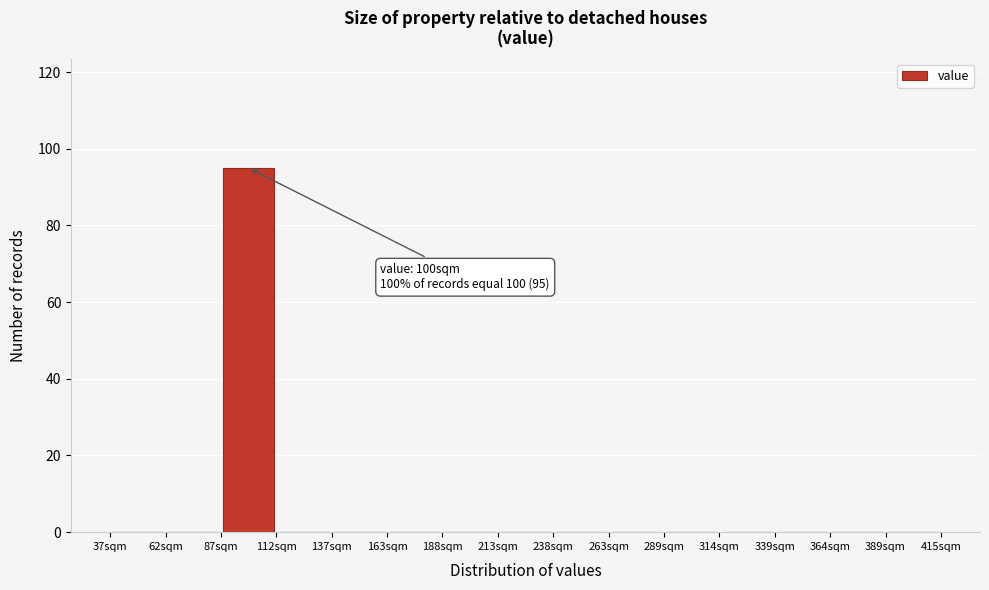

Which range on the x-axis has the tallest bar?

85 to 115